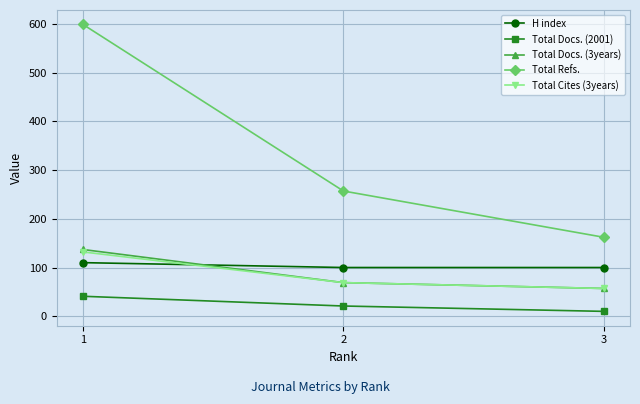

Reading right to left, list all the values displayed in this chart.

H index: 100	100	110
Total Docs. (2001): 10	21	41
Total Docs. (3years): 57	69	137
Total Refs.: 162	257	599
Total Cites (3years): 57	69	132